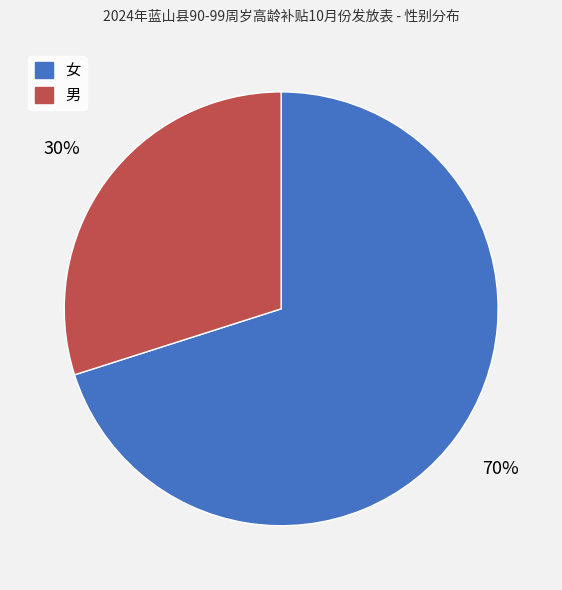

Which category has the biggest portion of the pie?

女